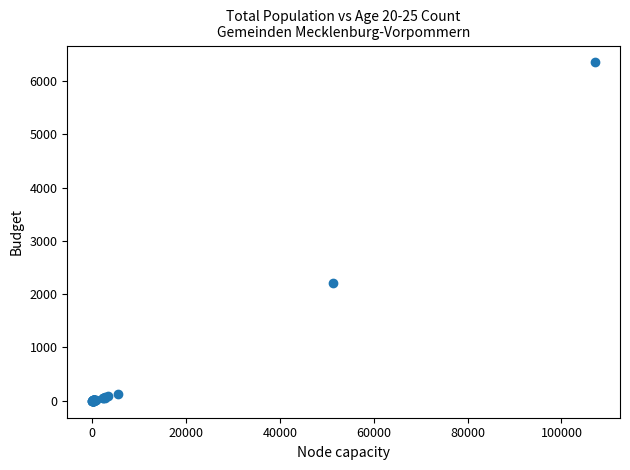

What Y value in the scatter plot is closest to 3173?

2203